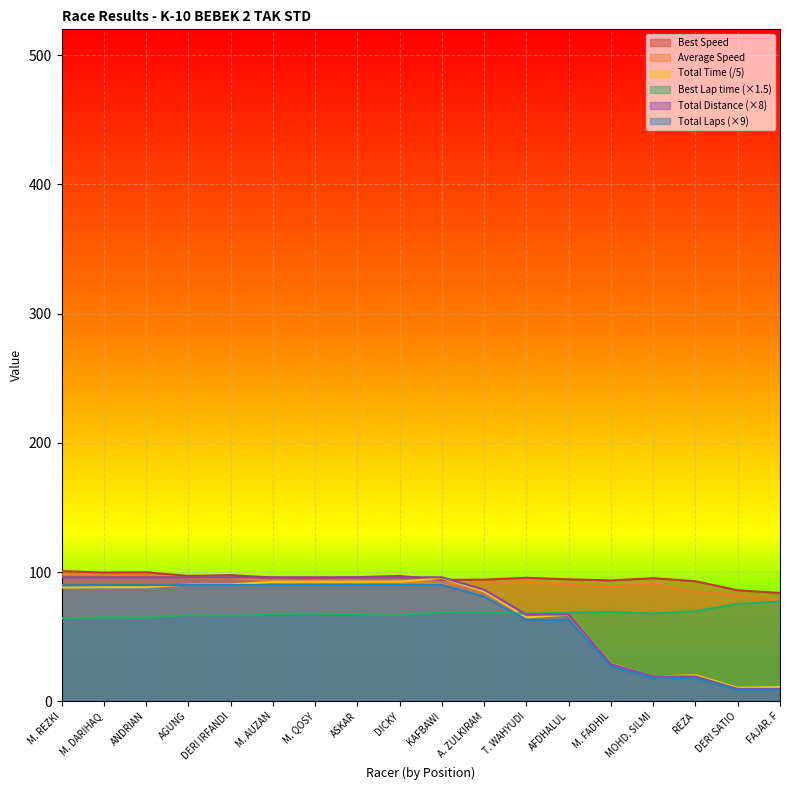

Read the Best Speed value at M. QOSY.

95.5